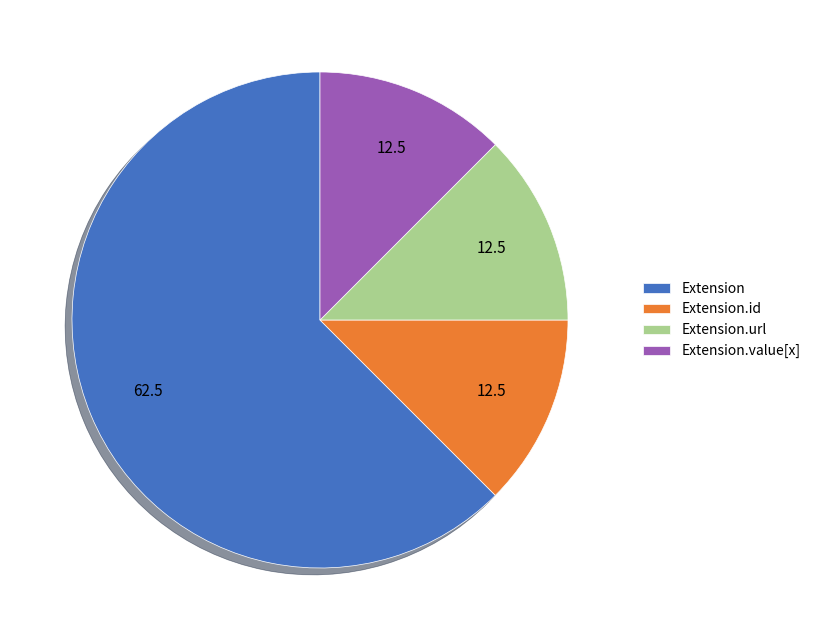

True or false: Extension accounts for 6% of the total.

False